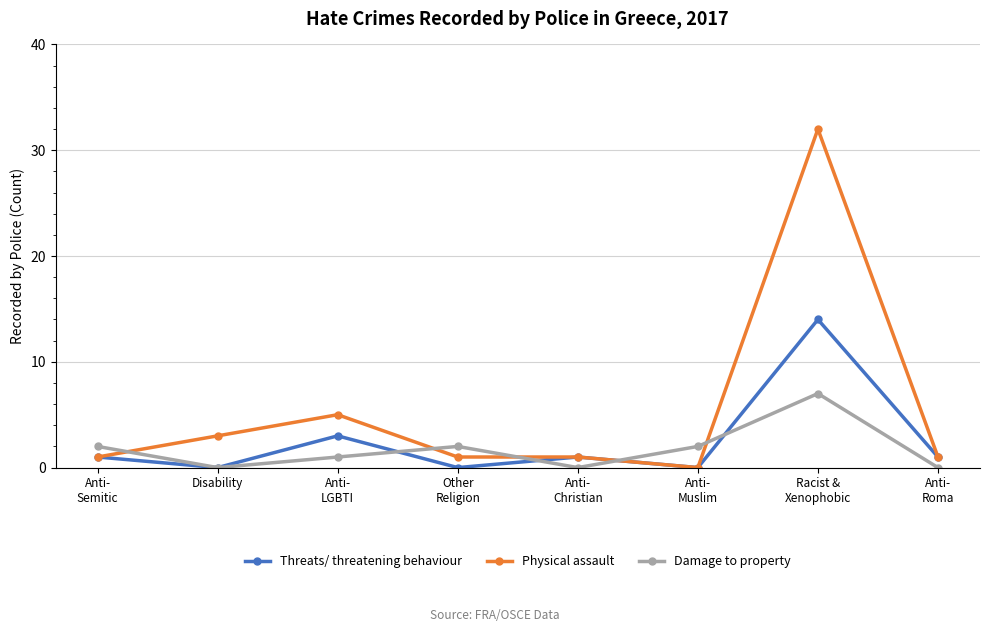

True or false: Physical assault and Damage to property intersect in this chart.

True